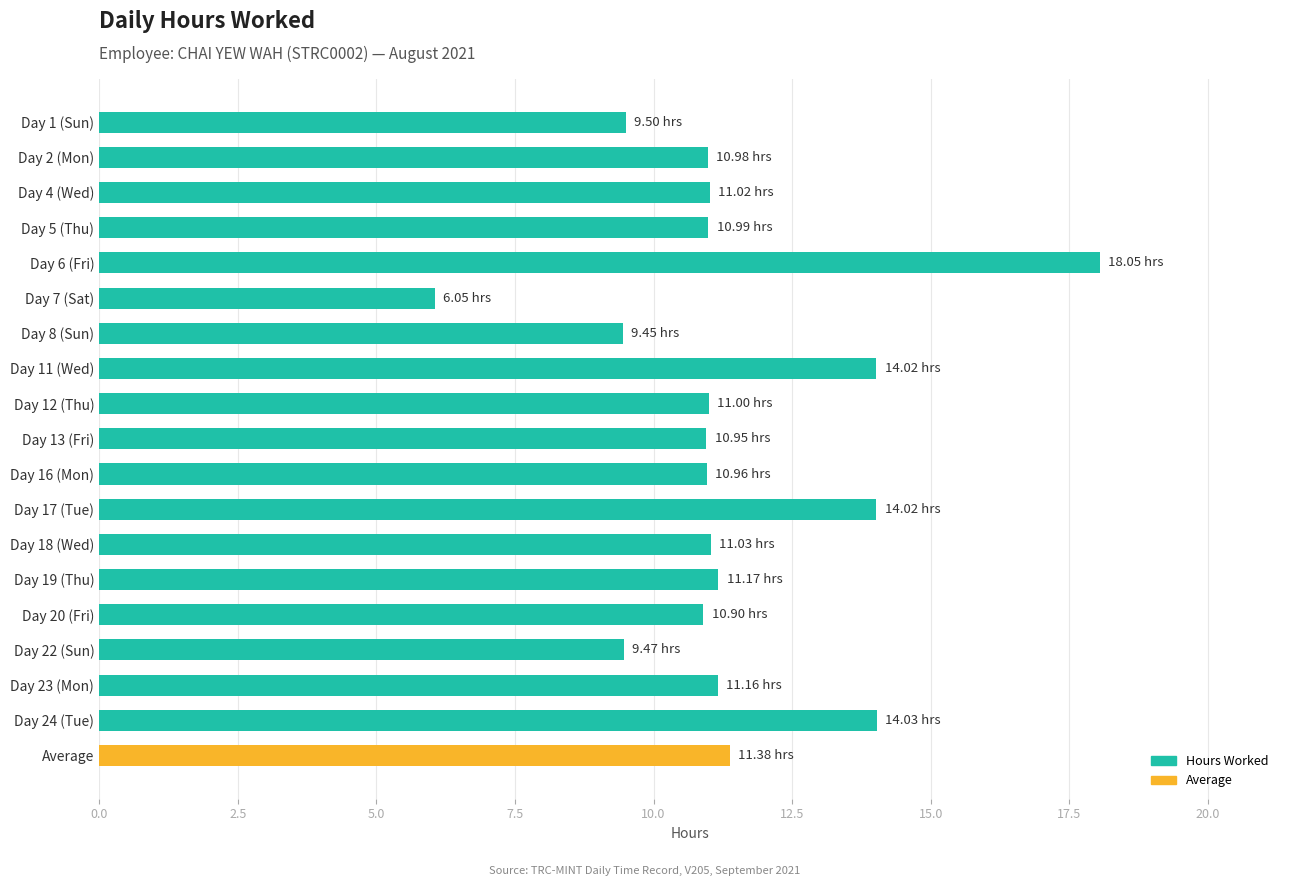

Between Day 23 (Mon) and Day 17 (Tue), which is larger?

Day 17 (Tue)